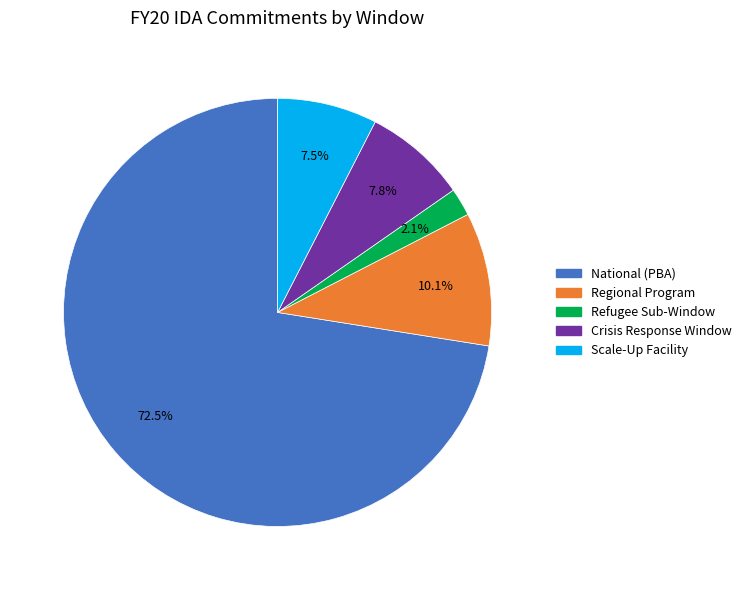

How many segments does this pie chart have?

5